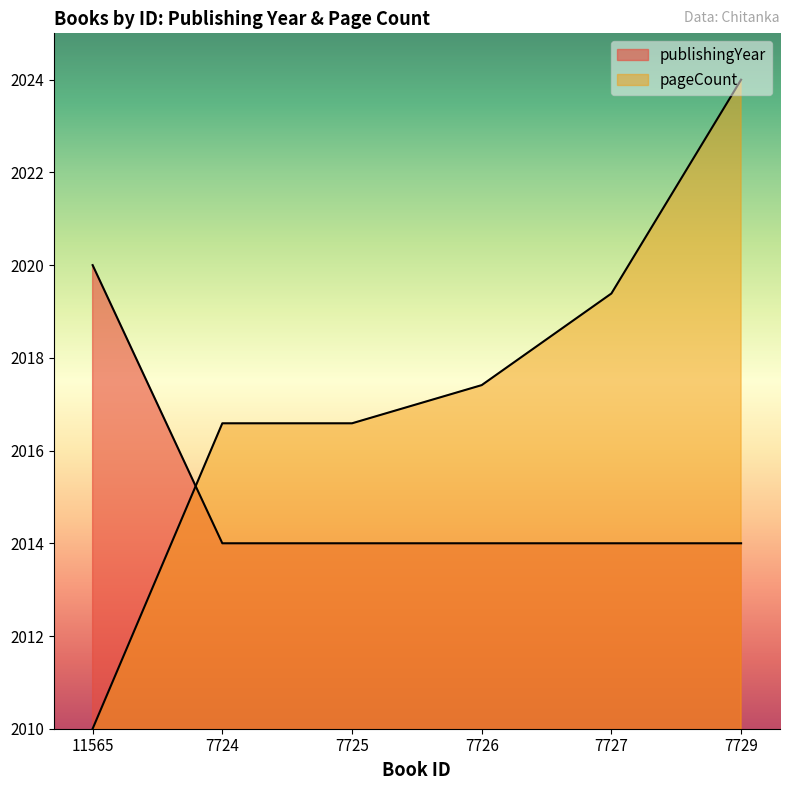

Reading left to right, what are all the values shown in this chart?

publishingYear: 11565=2020.0	7724=2014.0	7725=2014.0	7726=2014.0	7727=2014.0	7729=2014.0
pageCount: 11565=2010.0	7724=2016.6	7725=2016.6	7726=2017.4	7727=2019.4	7729=2024.0